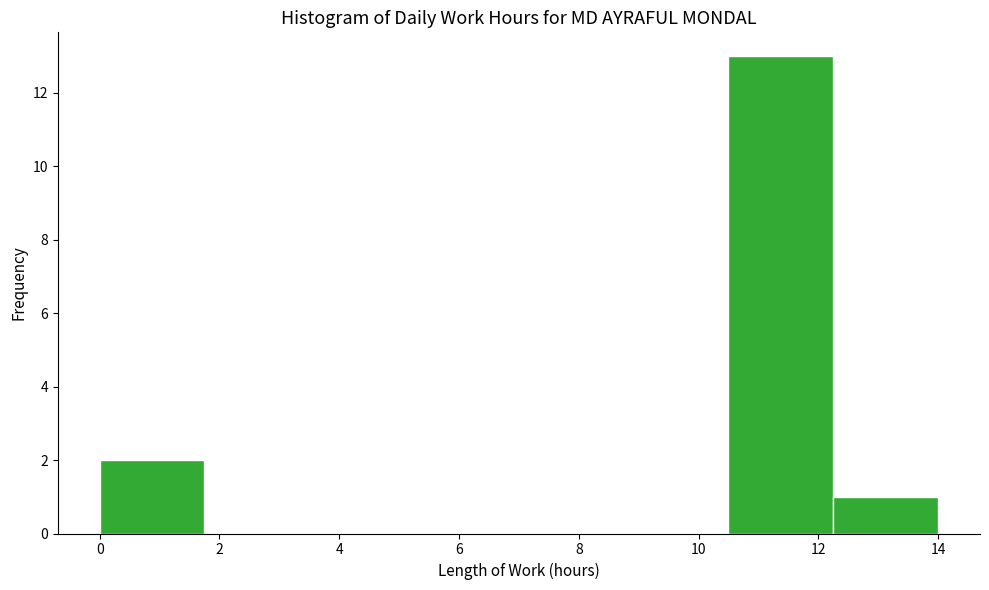

What is the height of the bar covering 12.25 to 14.00 on the x-axis? Neither the bar edges nor the heights are printed on the chart, so give them approximately, as read against the axes.

1